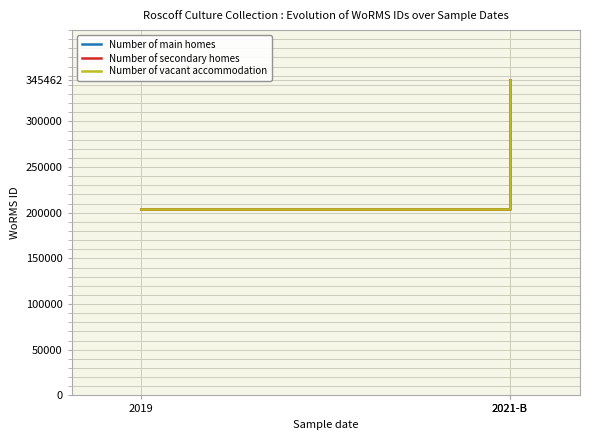

Is the value of Number of main homes at 2019 greater than the value of Number of vacant accommodation at 2021-B?

No